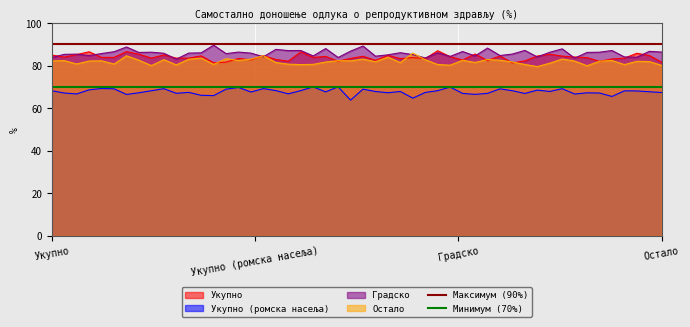

Is it true that Минимум (70%) equals 70 at Укупно?

True